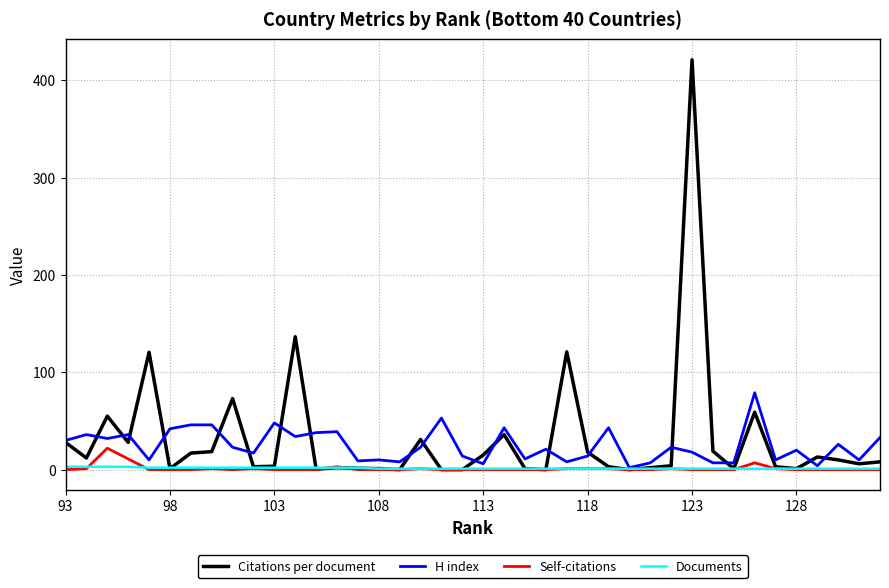

What is the difference between the maximum and minimum values in the Citations per document series?

421.0